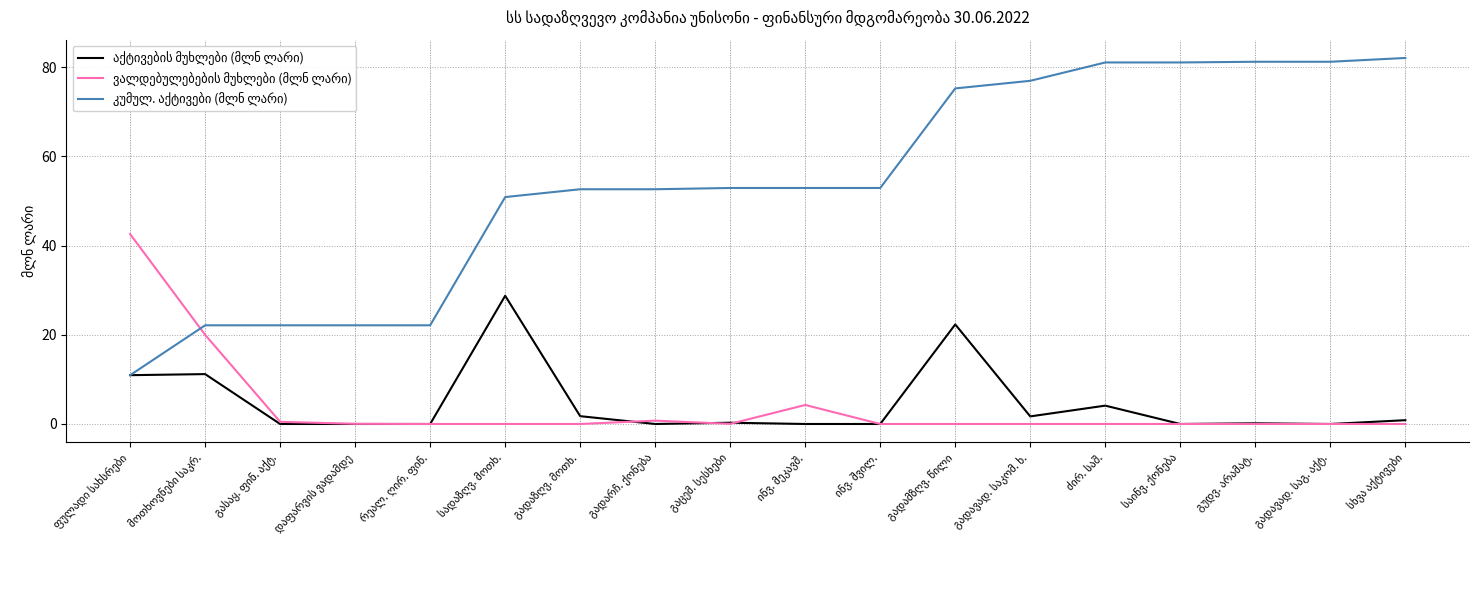

What is the greatest value displayed?

82.1